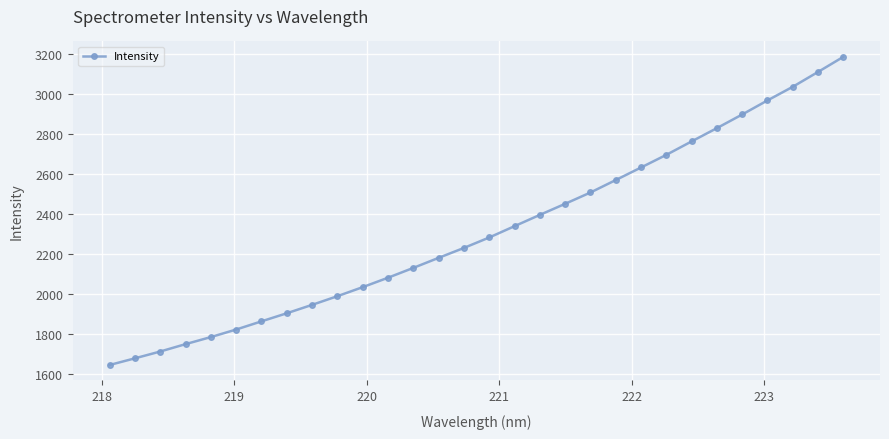

Reading left to right, transcribe all the data shown in this chart.

1644.8	1678.1	1712.2	1749.0	1784.4	1822.1	1862.9	1903.3	1945.3	1988.6	2033.8	2080.9	2130.0	2180.2	2229.7	2281.9	2338.4	2394.7	2450.0	2506.5	2568.7	2631.4	2694.6	2761.6	2828.0	2896.0	2966.3	3034.4	3108.6	3183.9